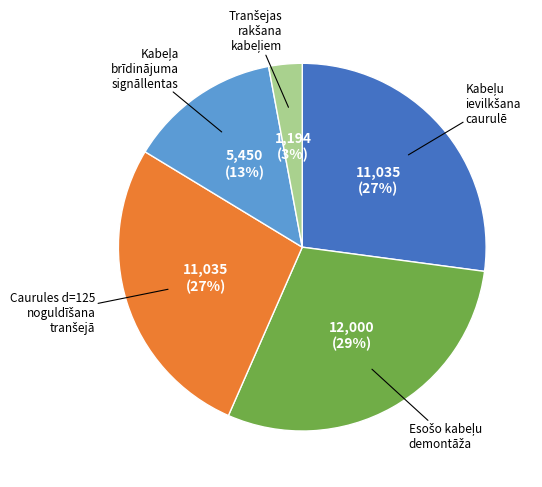

To the nearest percent, what is the average slice percentage?

20%